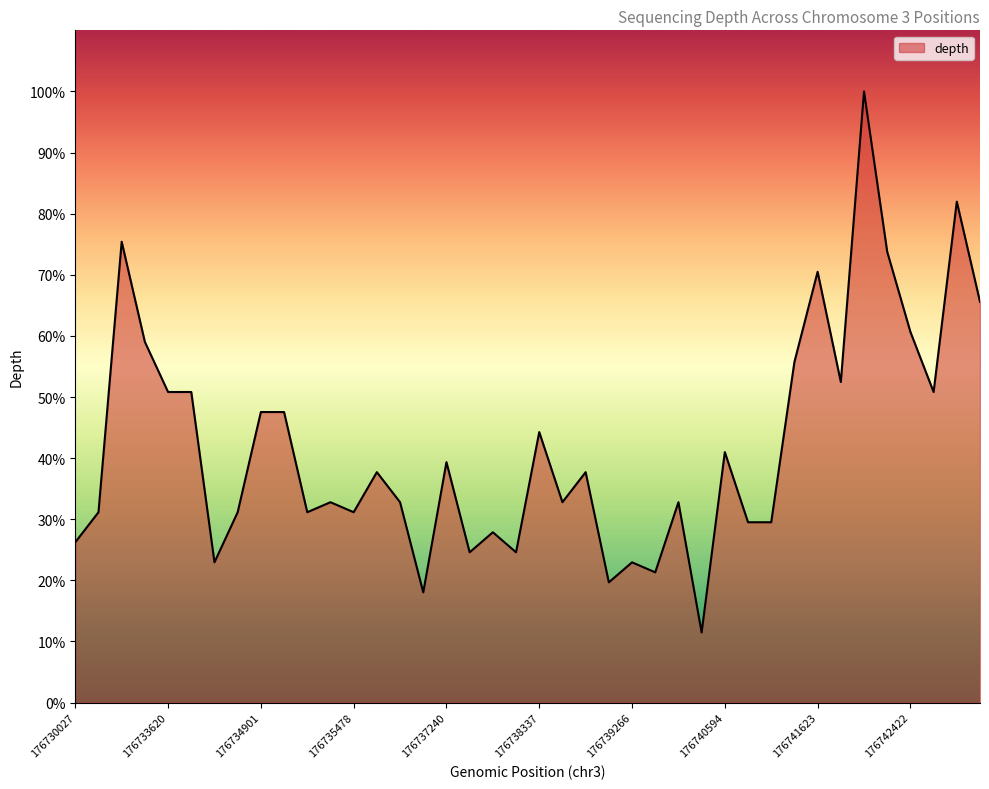

What is the minimum value shown in the chart?

11.5